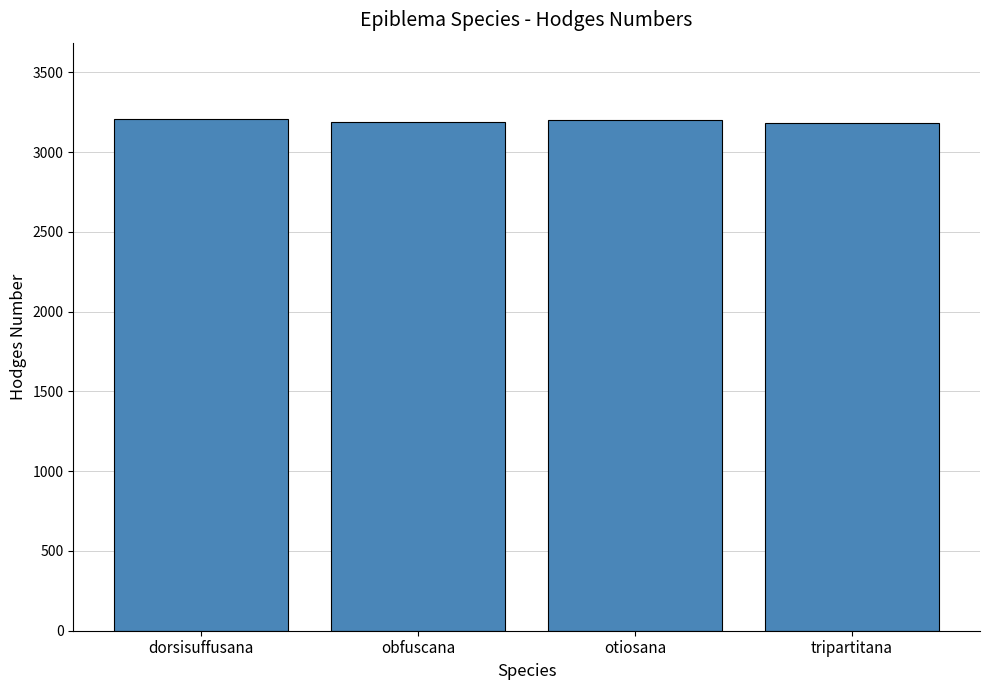

What is the ratio of the value at dorsisuffusana to the value at otiosana?

1.0